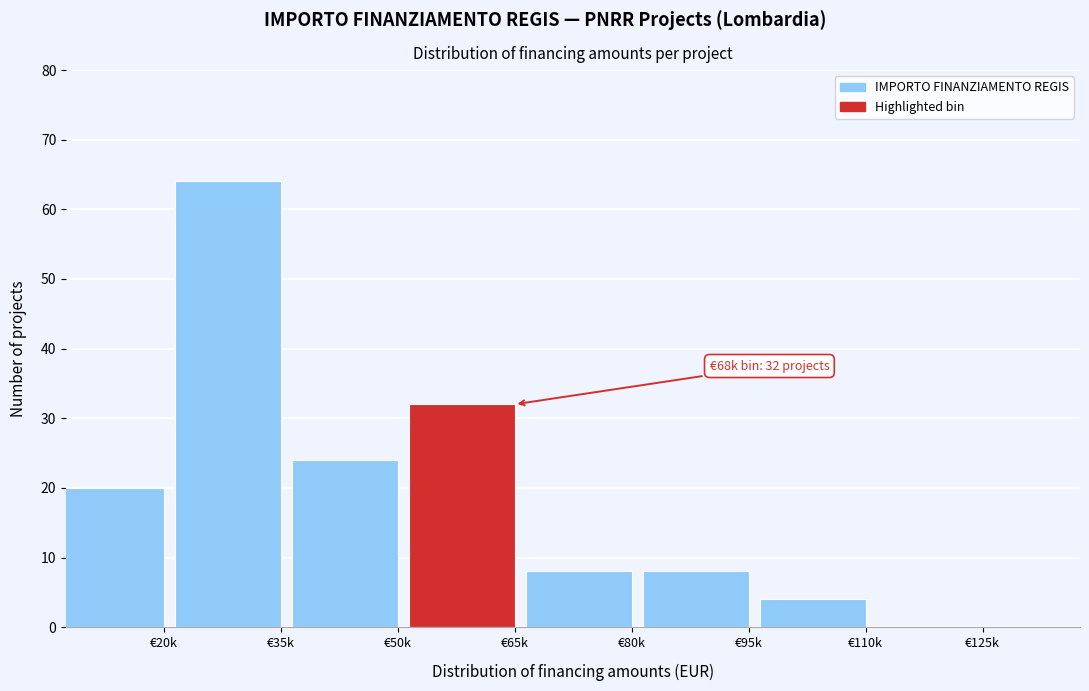

What is the ratio of the value at €65k to the value at €95k?

4.0